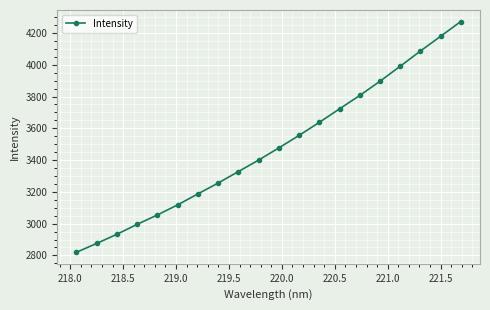

What is the minimum value shown in the chart?

2819.7